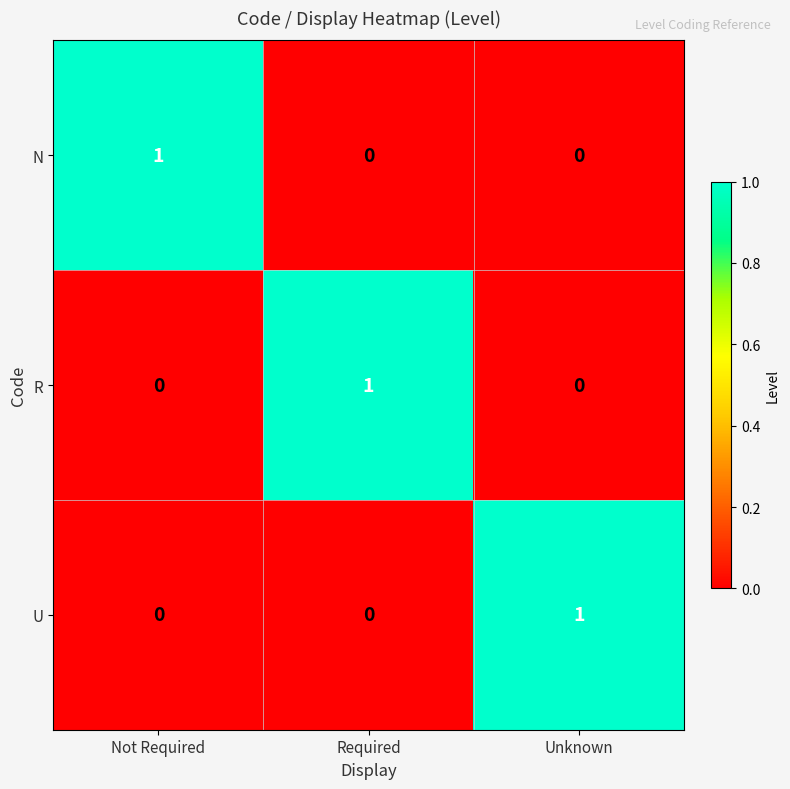

The R series shows 1 at Required. True or false?

True